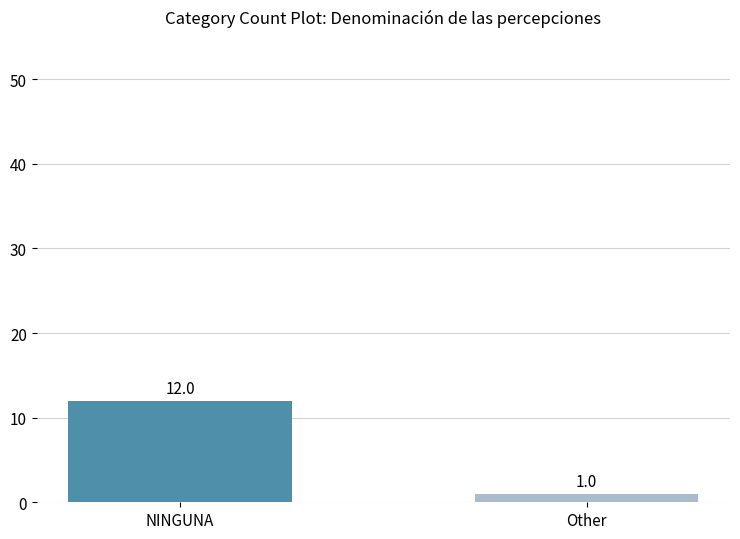

What value does the data have at NINGUNA?

12